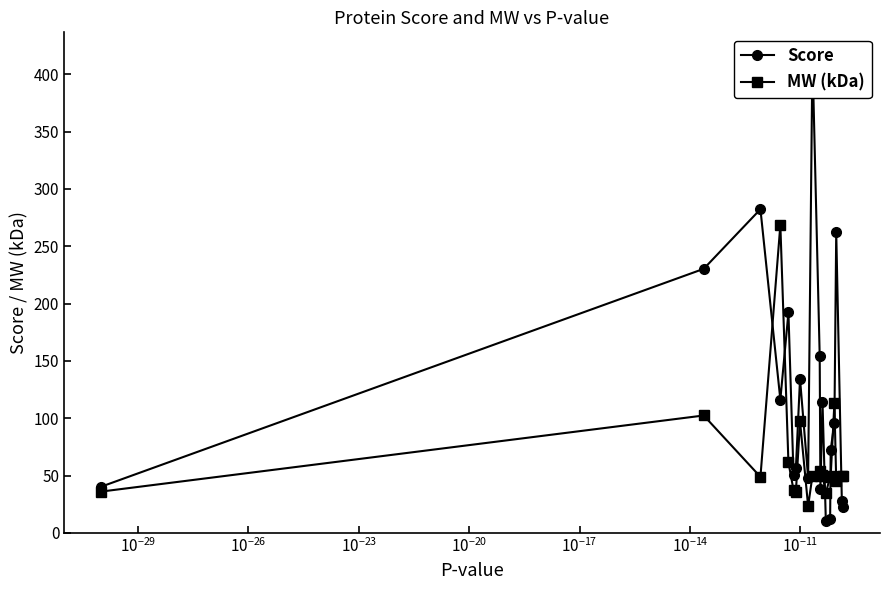

True or false: MW (kDa) has more than 1 interior local peaks.

True